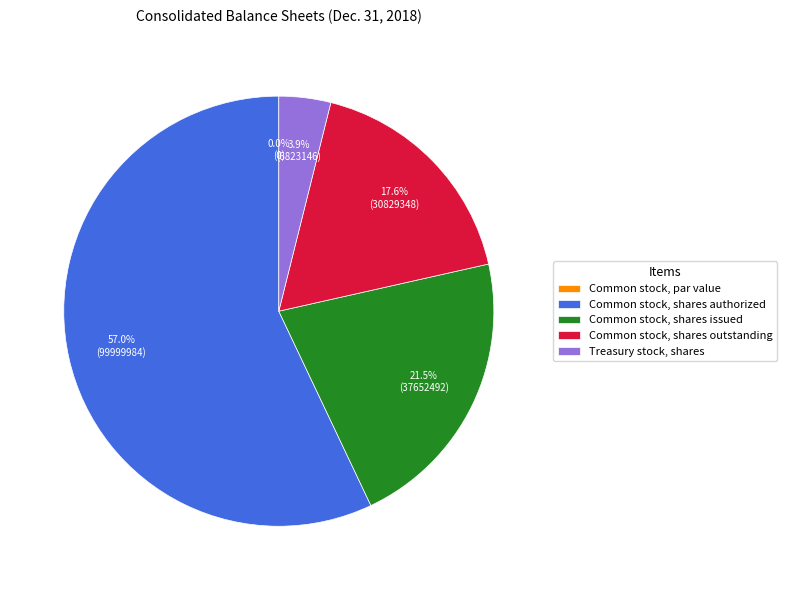

Which category has the biggest portion of the pie?

Common stock, shares authorized